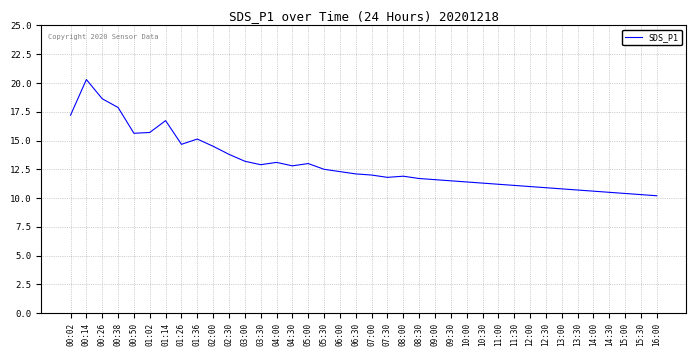

How many series are shown in this chart?

1